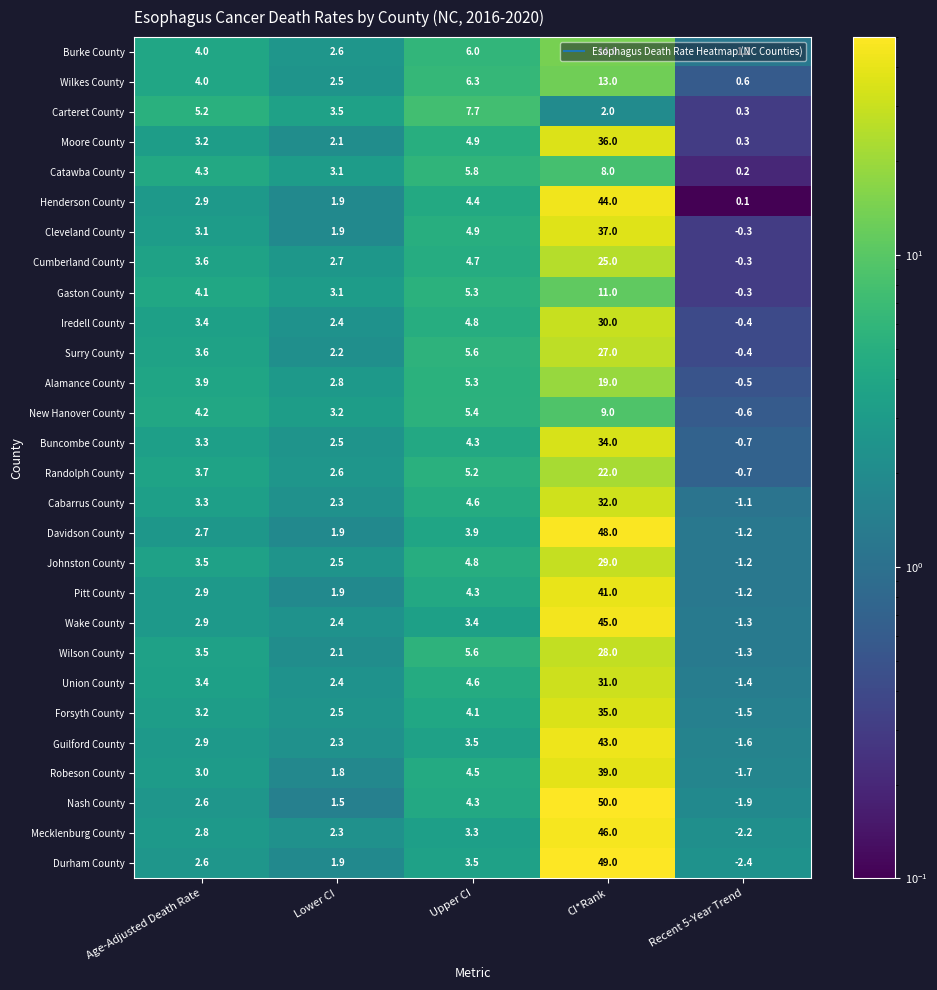

What is the spread (max minus min) of values at Recent 5-Year Trend?

3.6